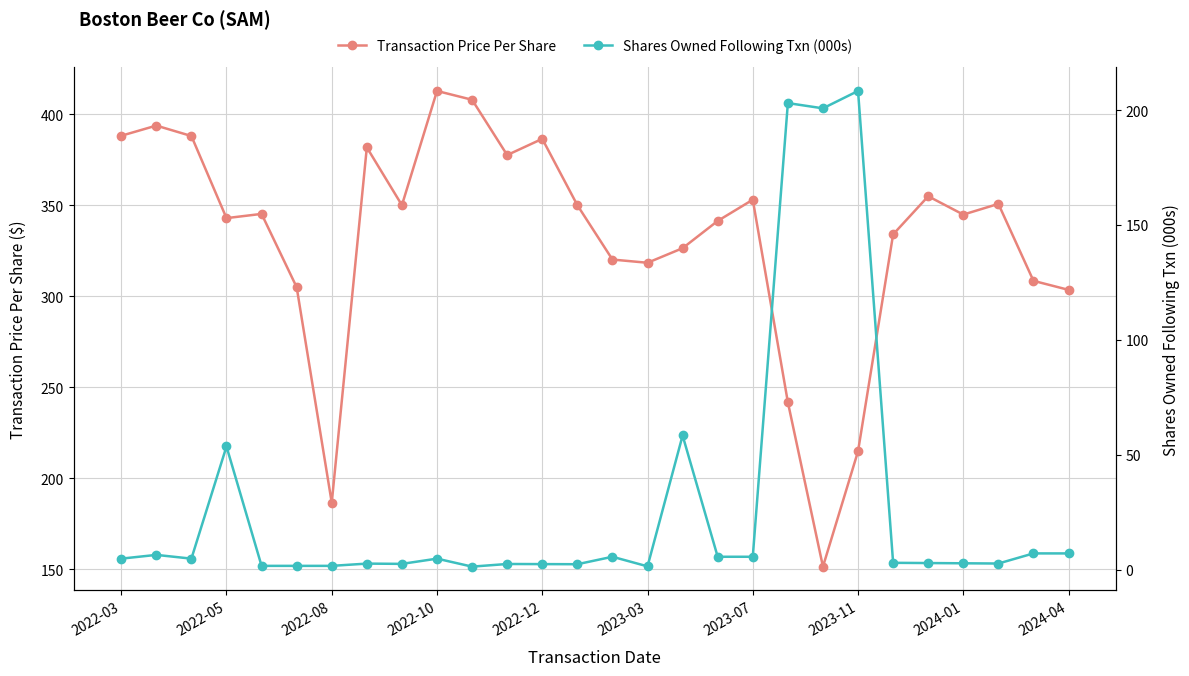

True or false: Transaction Price Per Share has more than 2 interior local peaks.

True